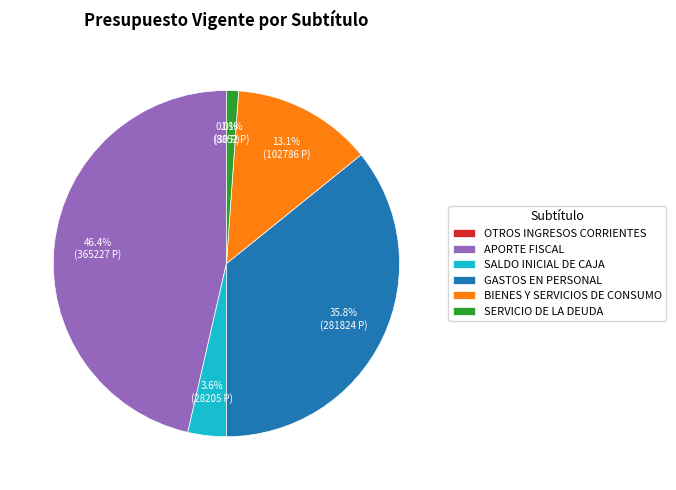

Is there any slice that represents more than half of the pie?

No